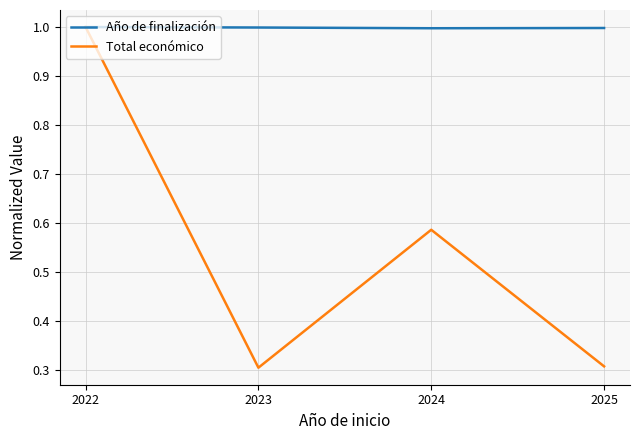

The Año de finalización series shows 1.0 at 2024. True or false?

True